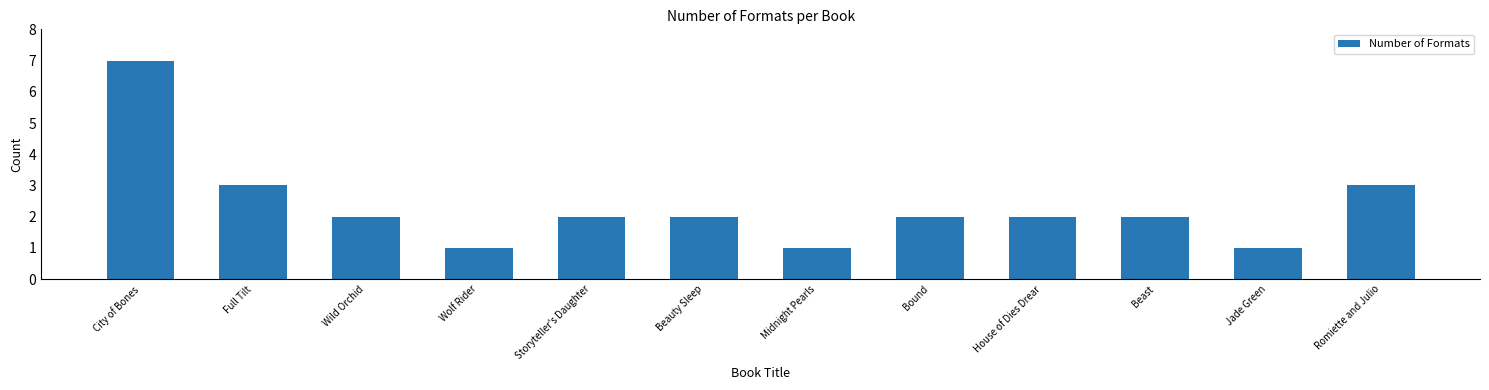

What is the difference between the maximum and minimum values?

6